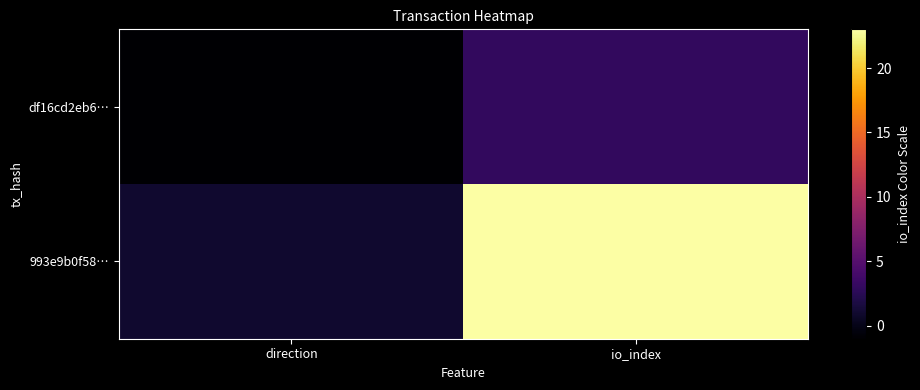

Which has a higher value, io_index or direction?

io_index